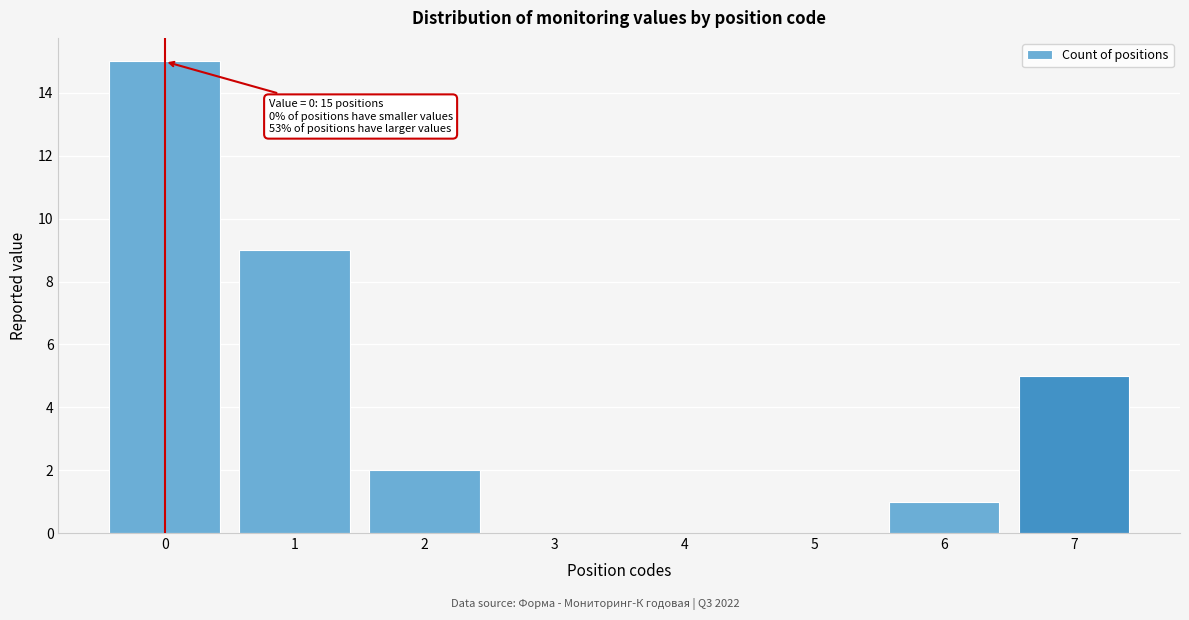

Reading left to right, list all the values displayed in this chart.

0=15	1=9	2=2	3=0	4=0	5=0	6=1	7=5